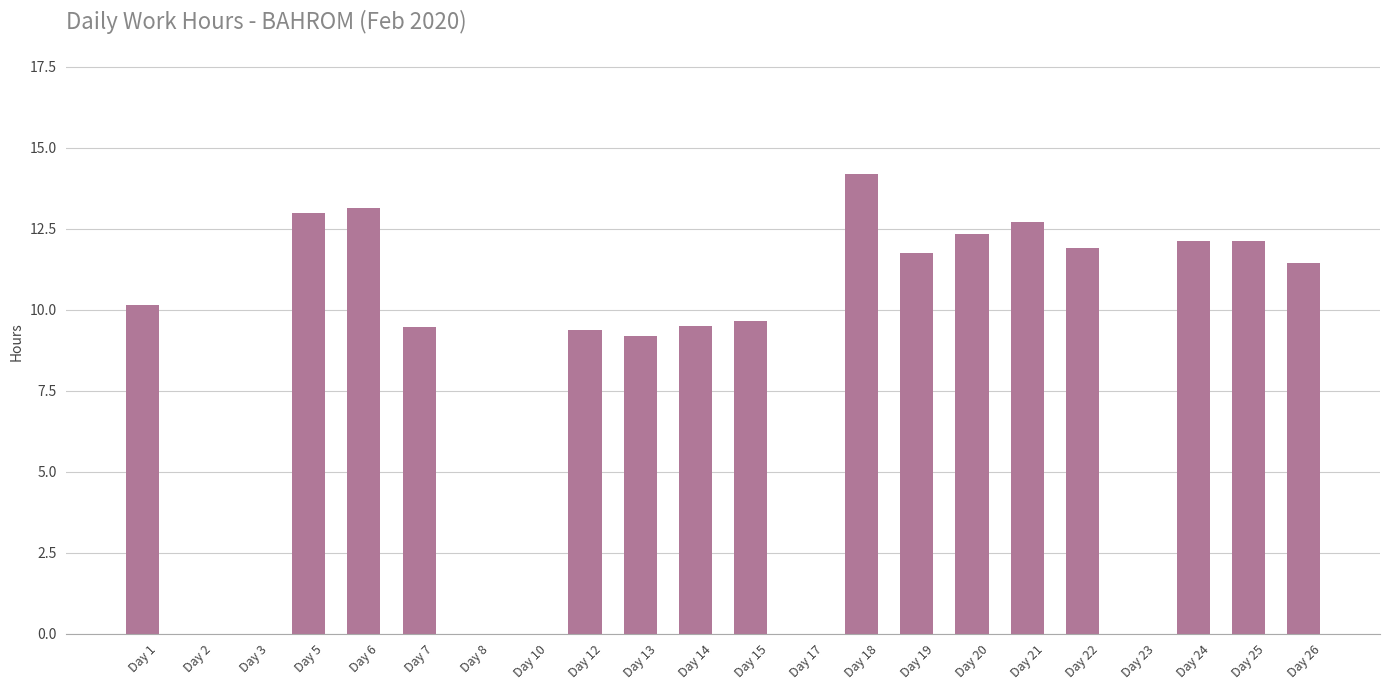

Where is the data nearest to the value 7?

Day 13